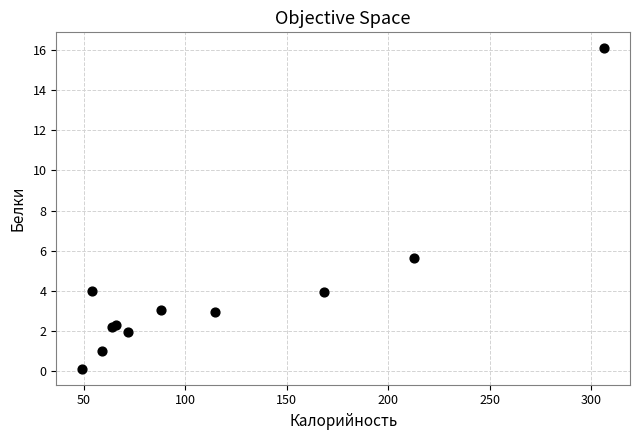

What Y value in the scatter plot is closest to 8?

5.6